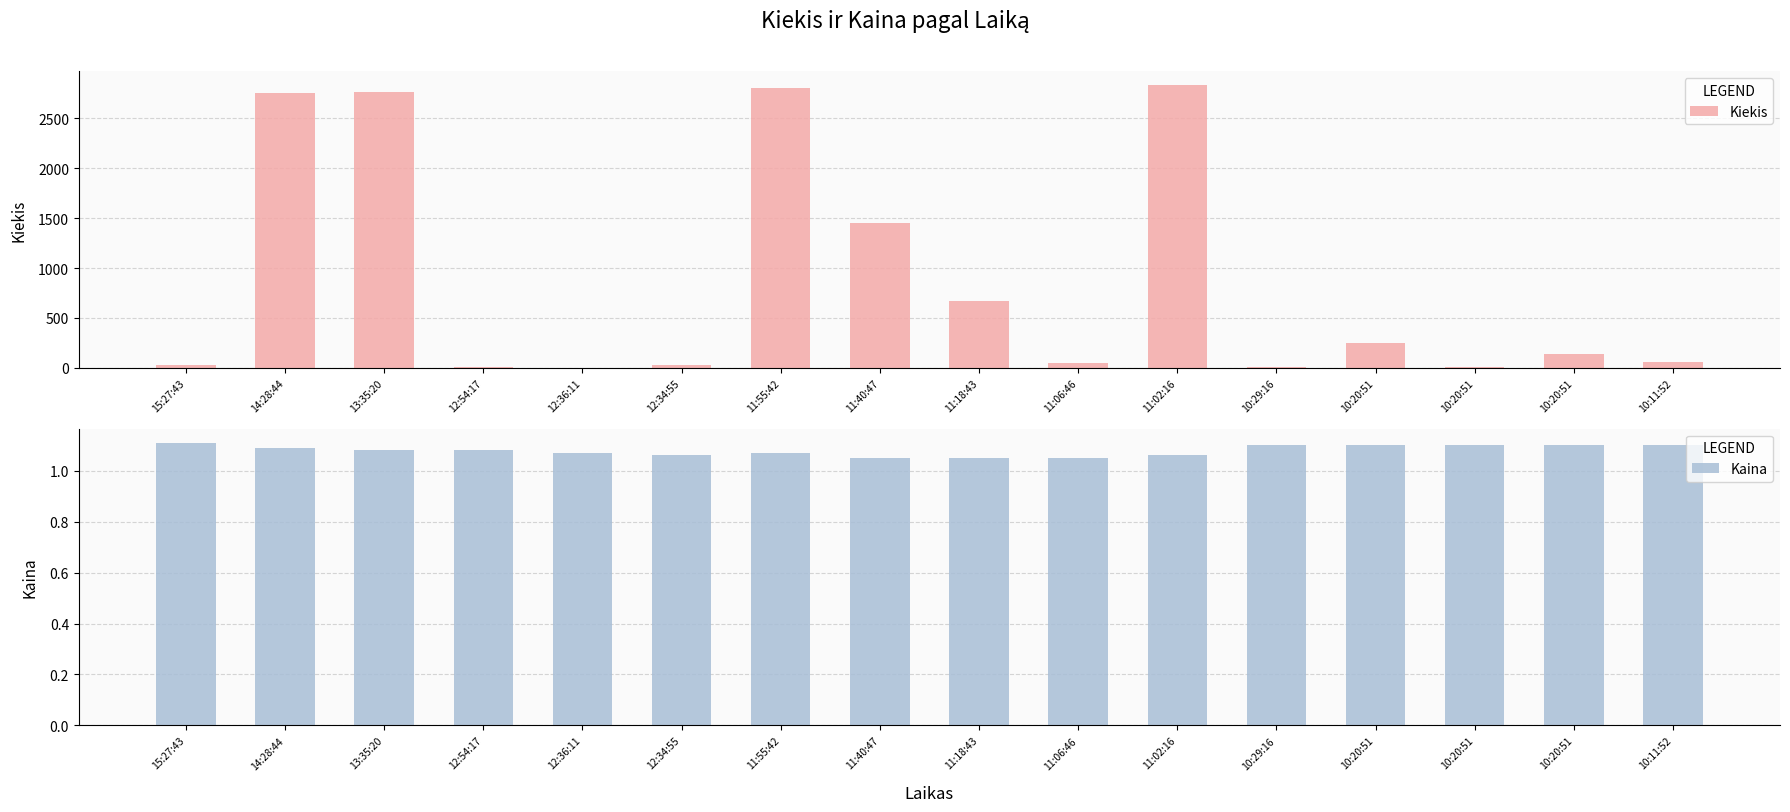

Which series has the largest total across all categories?

Kiekis